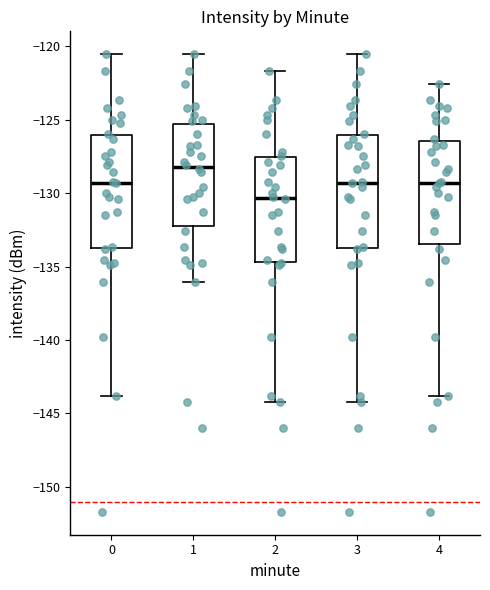

Which box's median line is the highest?

1